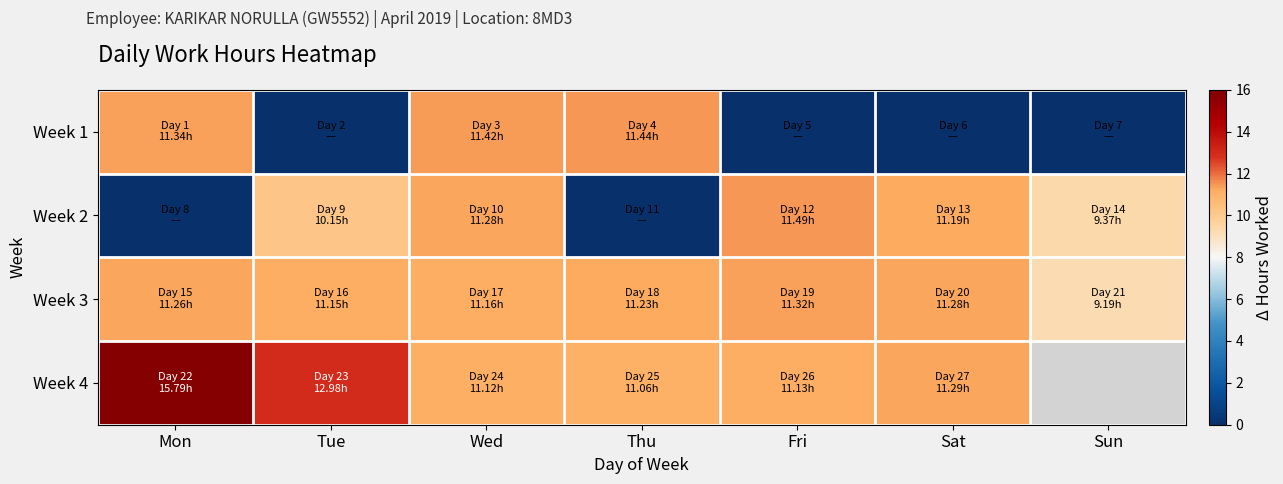

The Week 2 series shows 0.0 at Thu. True or false?

True